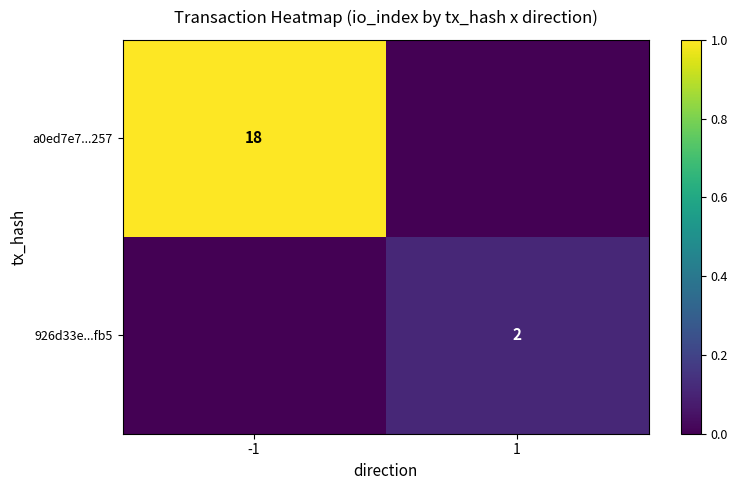

How many distinct data groups are displayed?

2